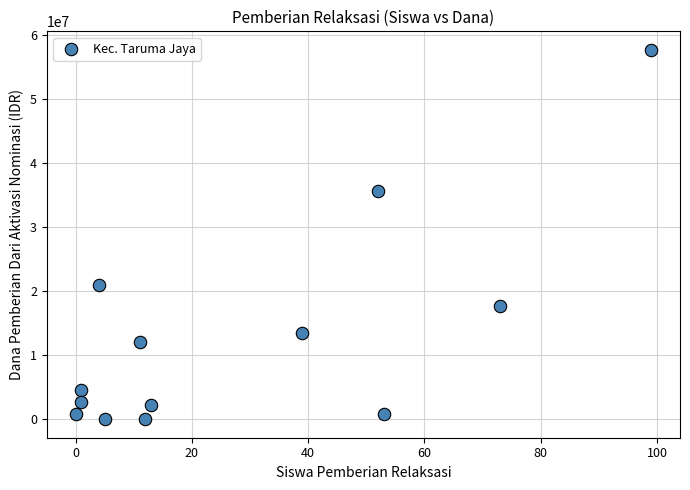

What Y value in the scatter plot is closest to 28875000?

35625000